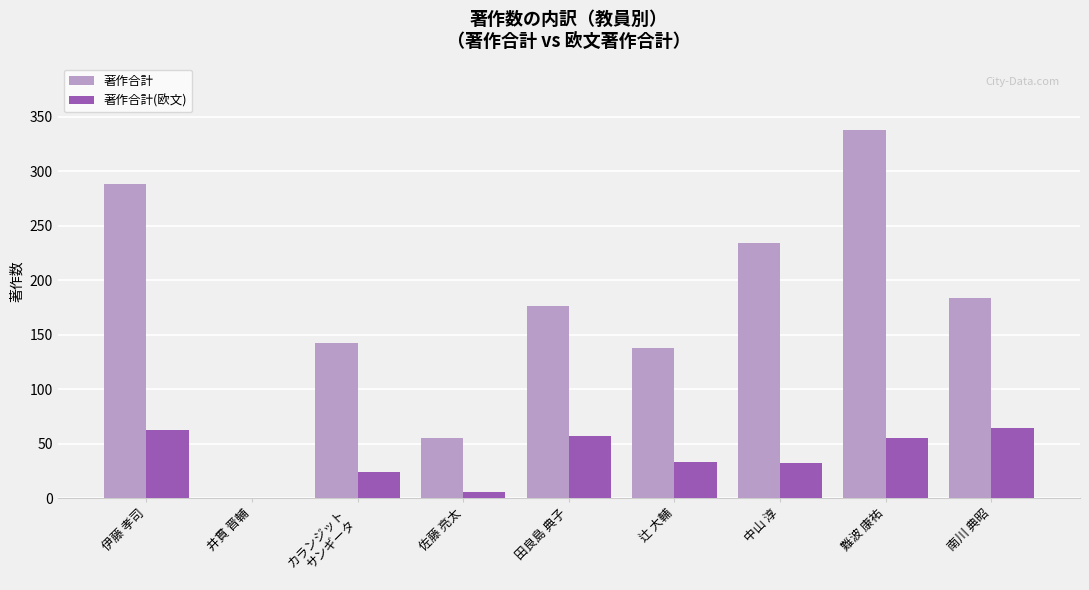

What is the spread (max minus min) of values at 辻 大輔?

105